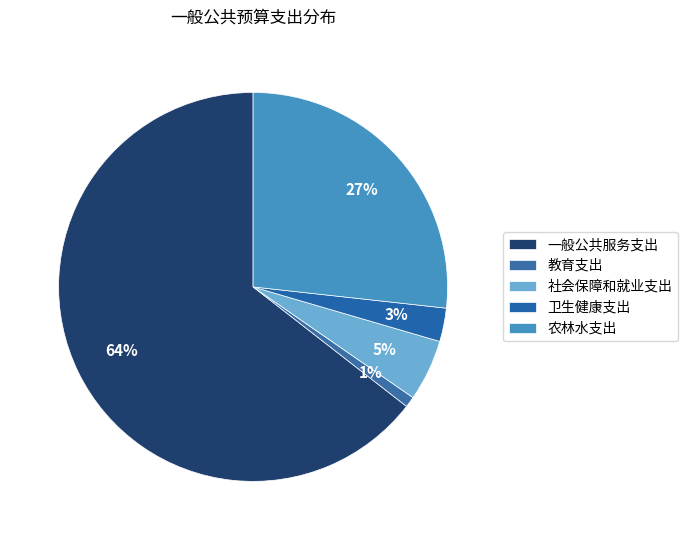

How many segments does this pie chart have?

5